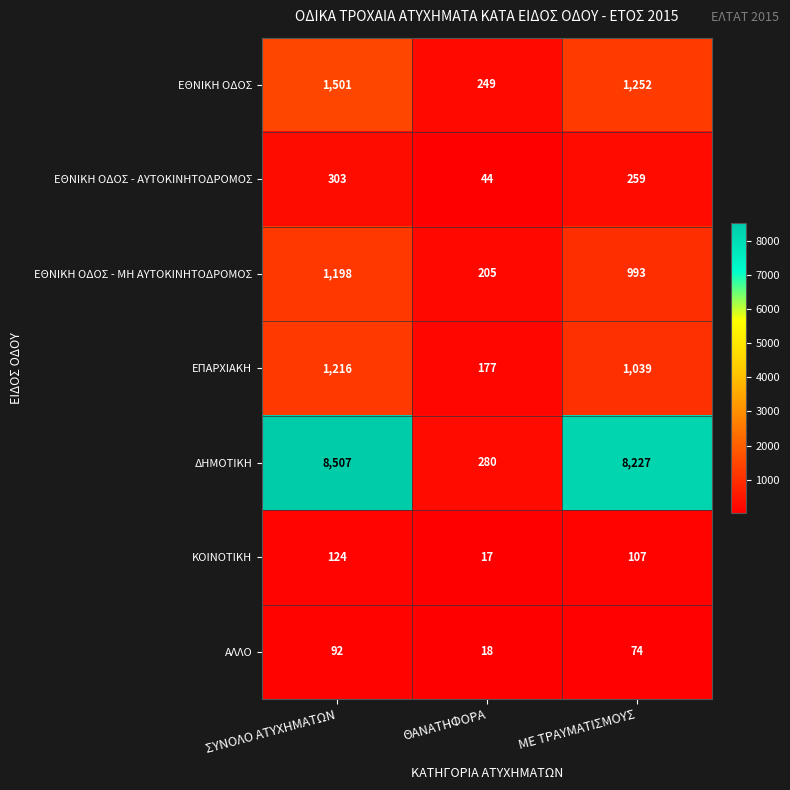

What is the highest value of the ΕΠΑΡΧΙΑΚΗ series?

1216